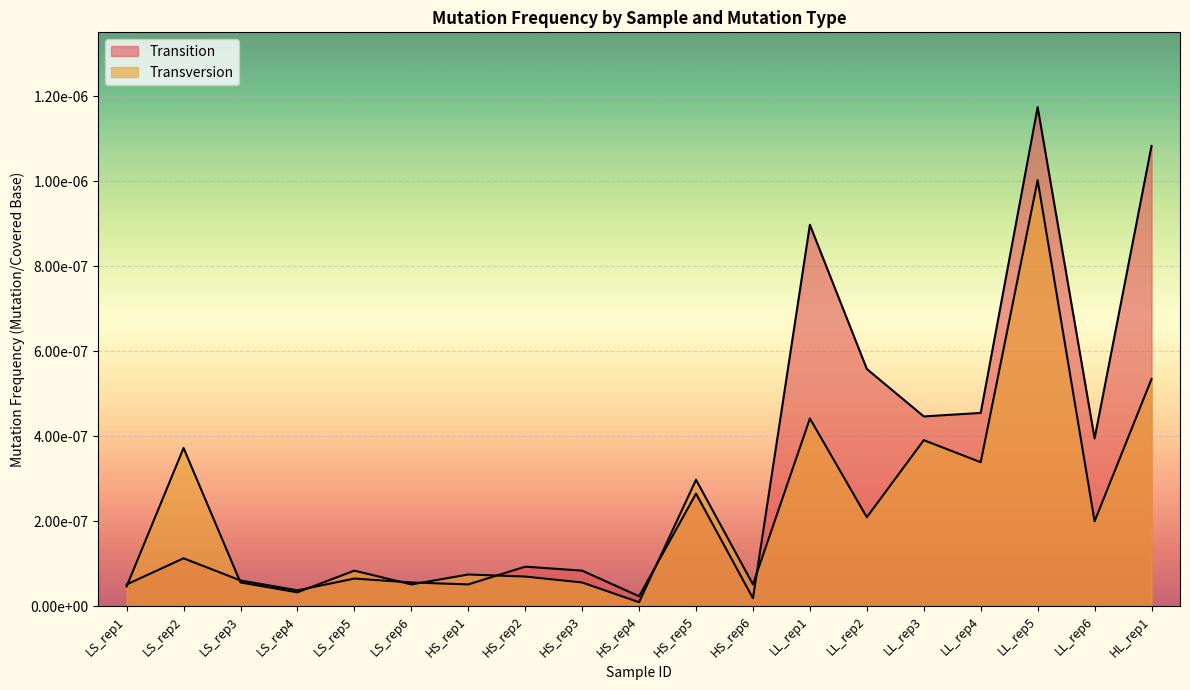

At which category is the sum across all series the highest?

LL_rep5